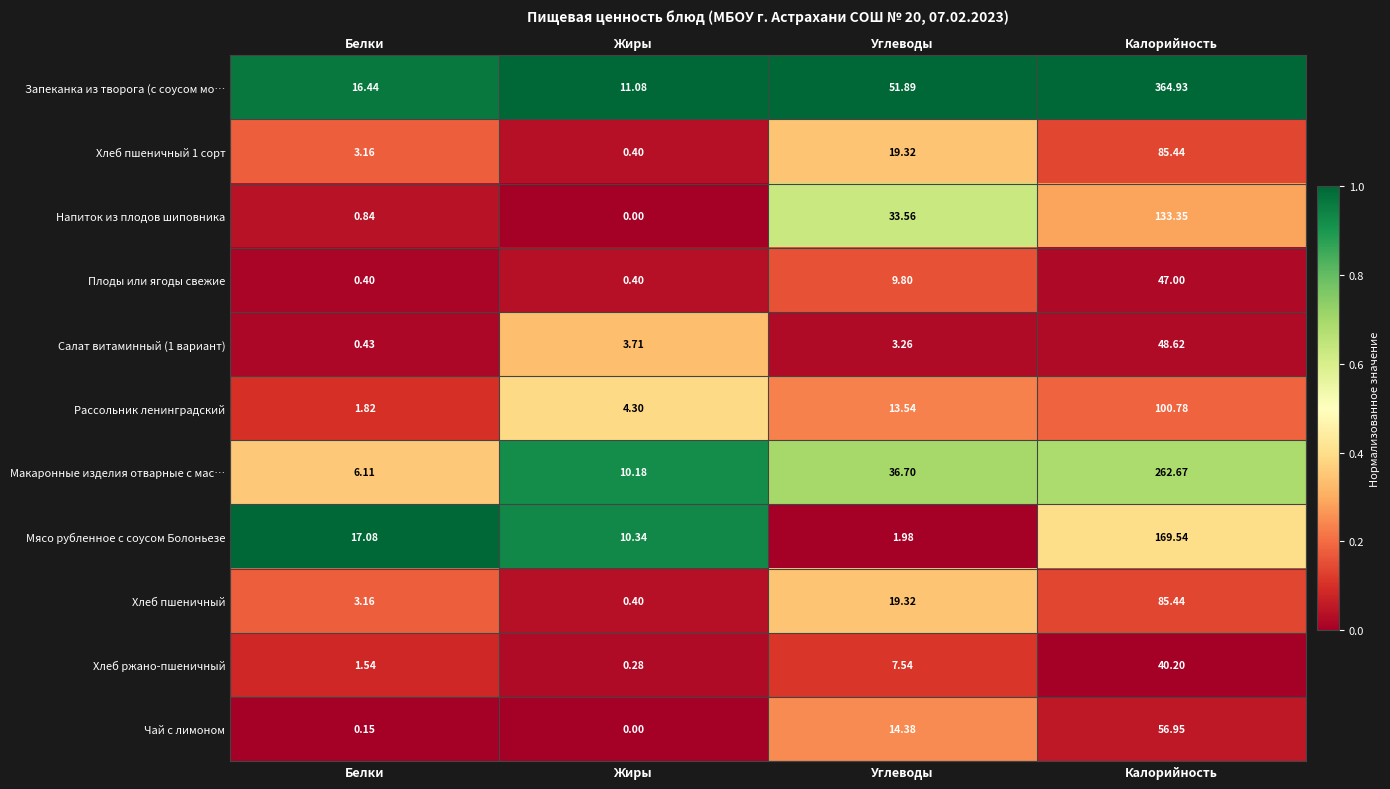

Which series changed the most between Жиры and Углеводы?

Запеканка из творога (с соусом мо…